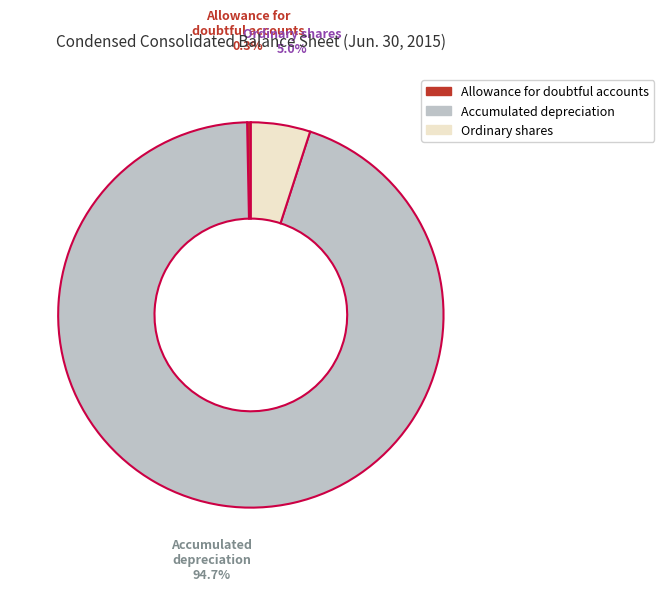

Which category accounts for the majority?

Accumulated depreciation